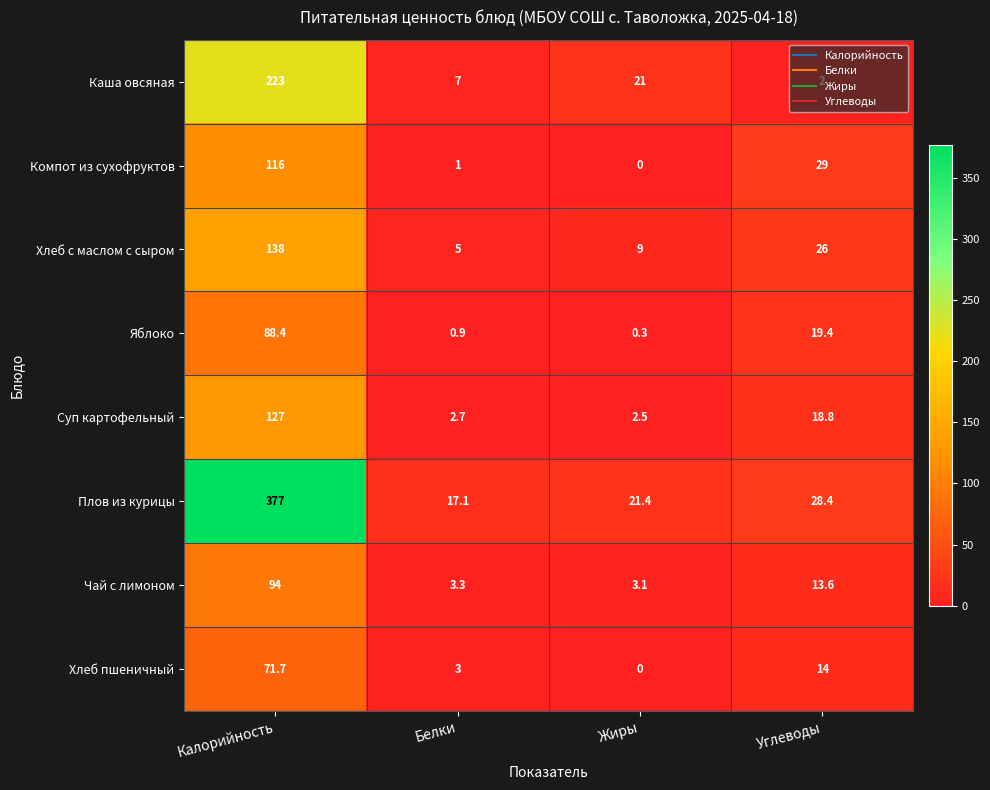

Count the number of categories in the chart.

4